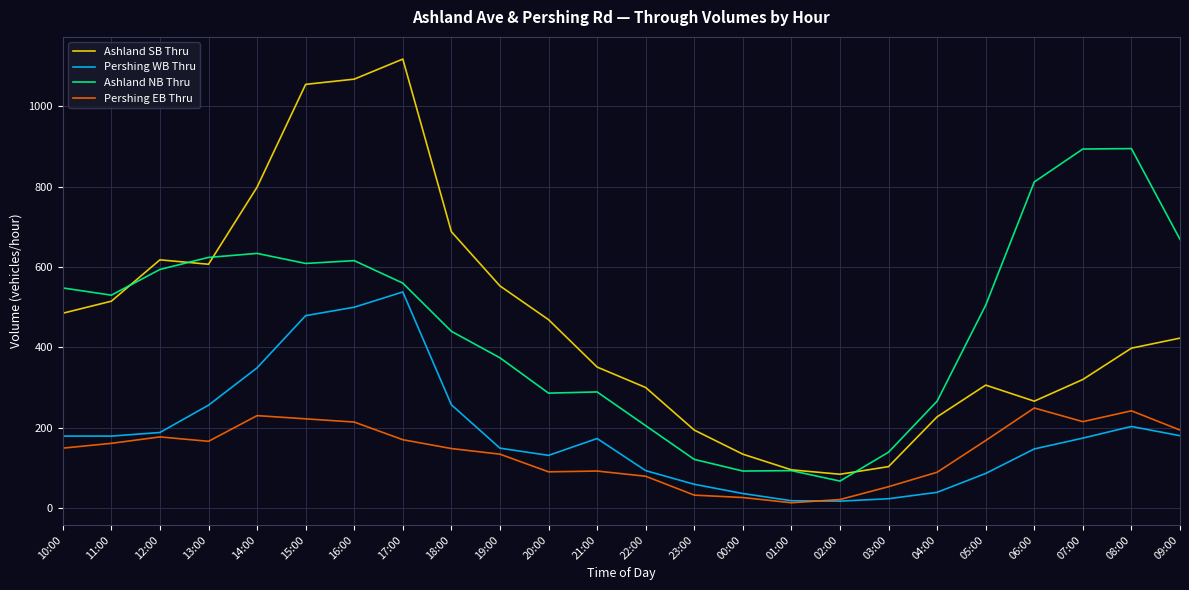

True or false: Pershing WB Thru and Ashland NB Thru cross at least once.

False